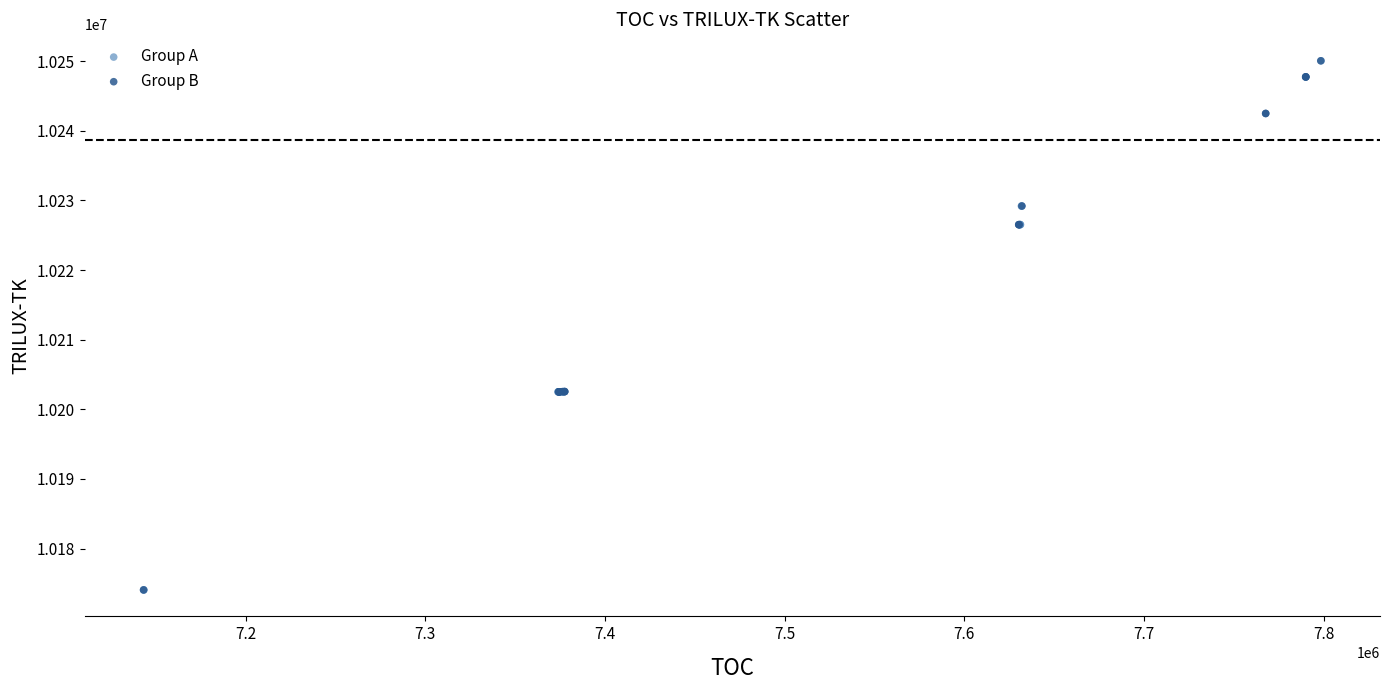

What are all the series names shown in the legend?

Group A, Group B